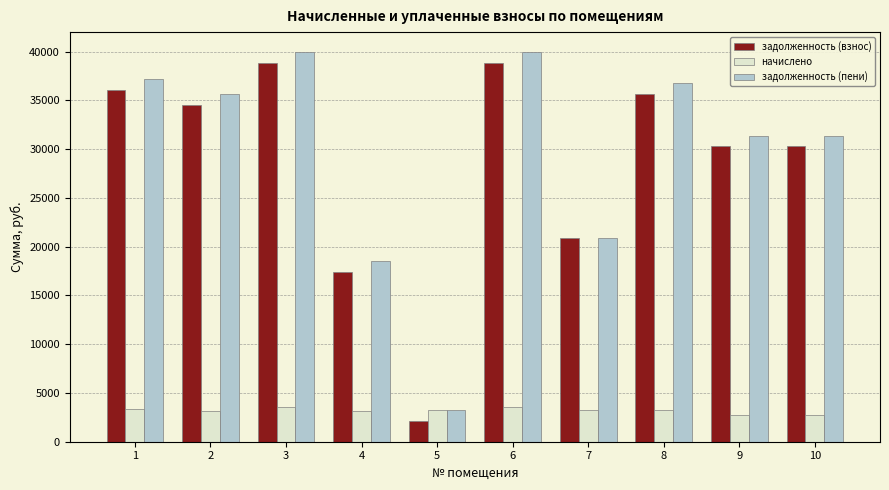

How many data points does each series have?

10